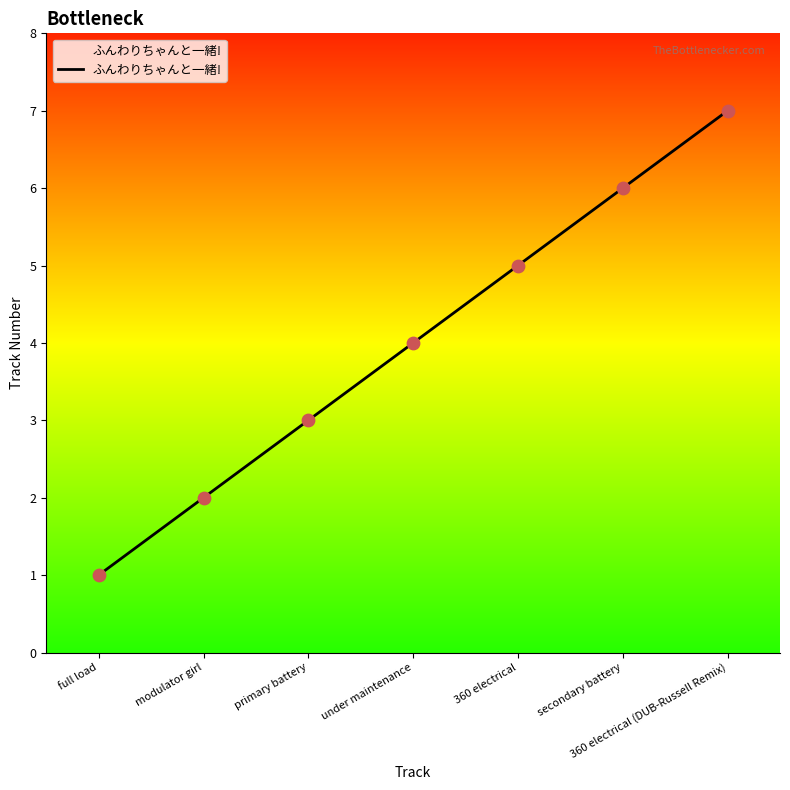

Approximately how many times larger is the value at modulator girl compared to primary battery?

0.7